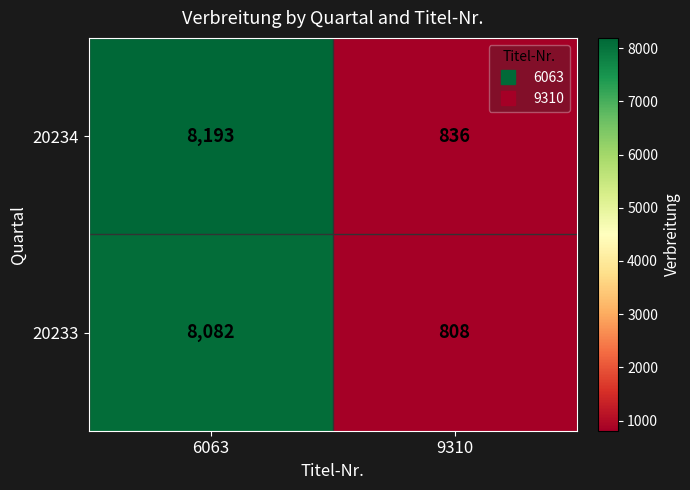

What is the sum of the 20234 values at 6063 and 9310?

9029